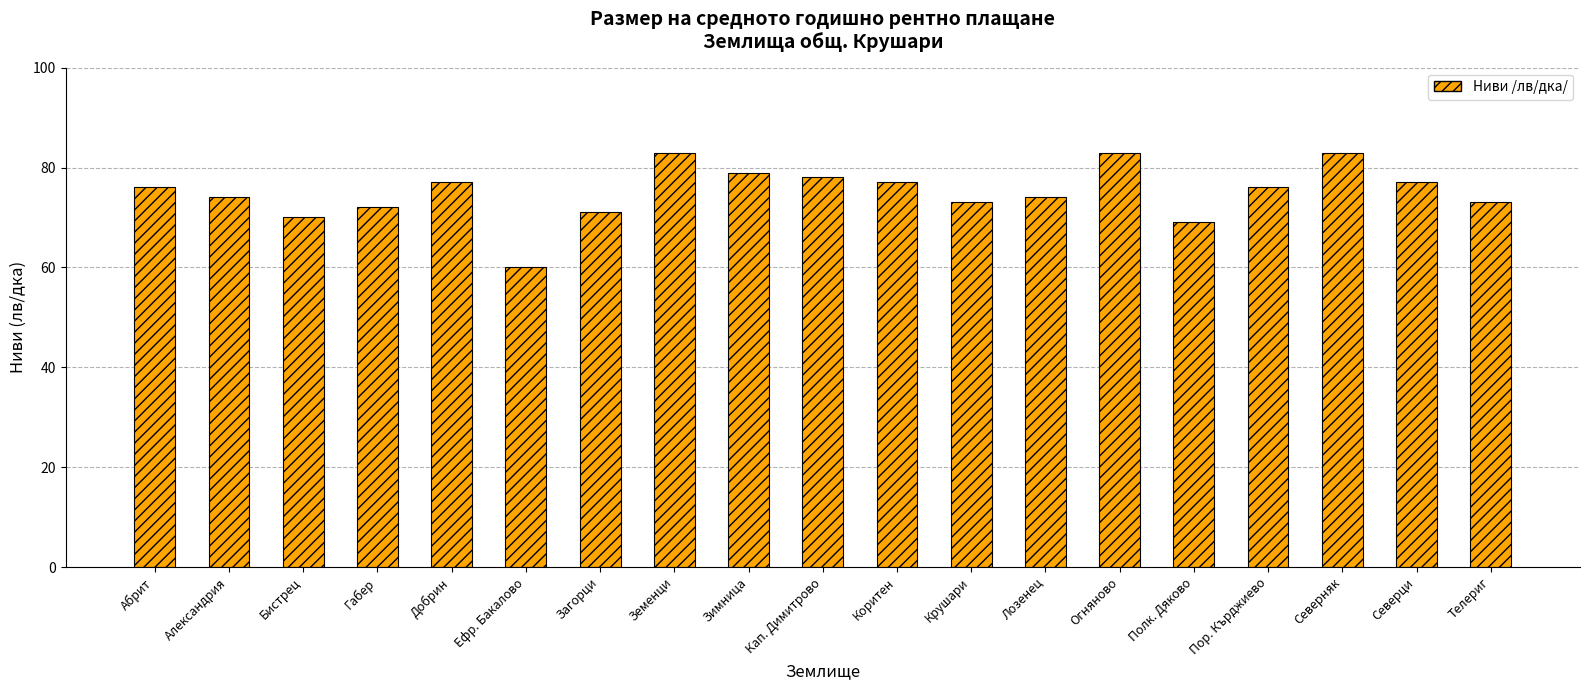

The chart shows a value of 114 at Бистрец. True or false?

False